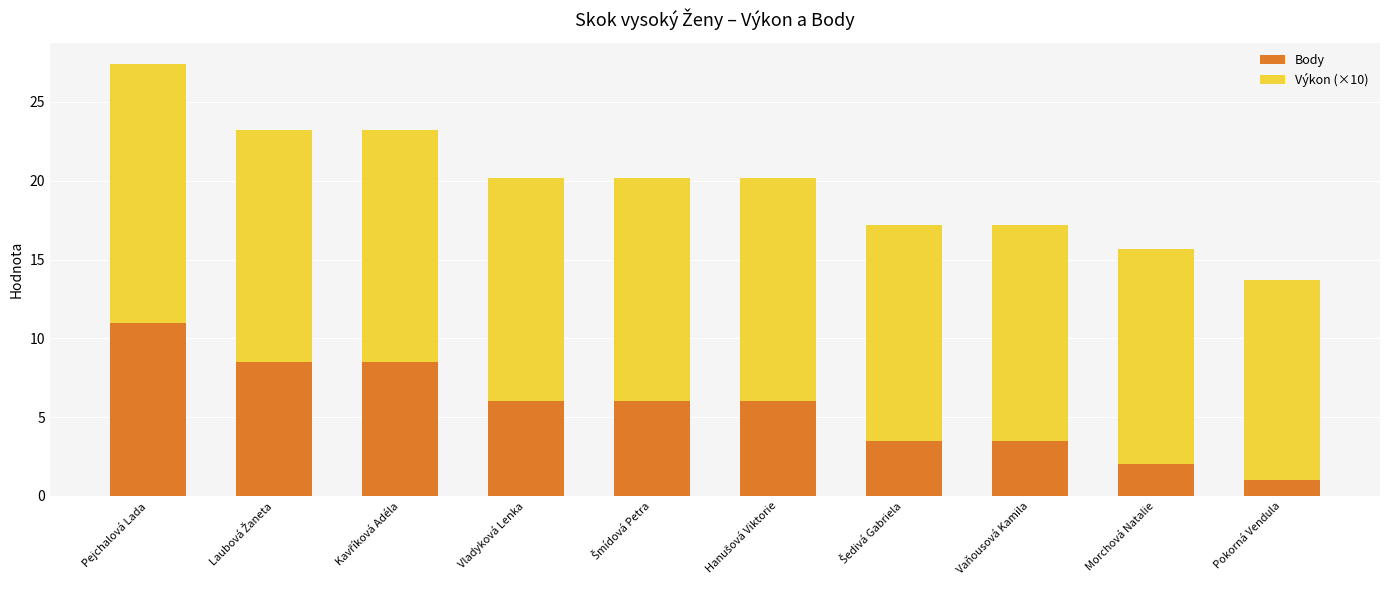

The Body series shows 17.0 at Pejchalová Lada. True or false?

False